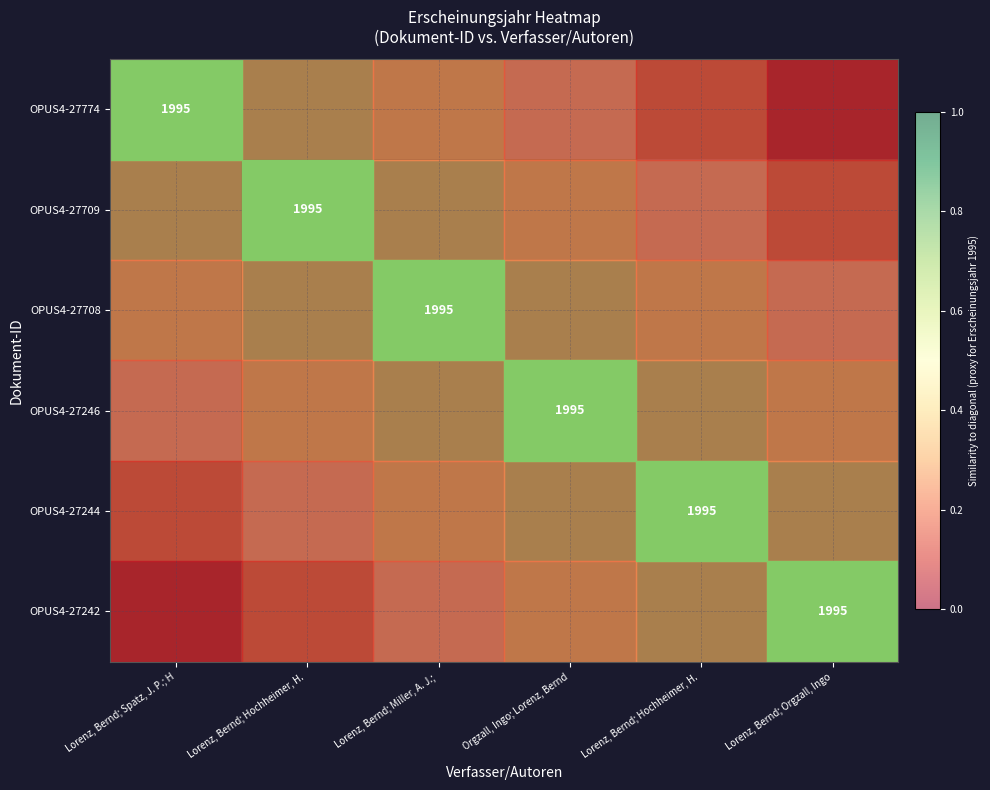

How many categories are shown in the chart?

6